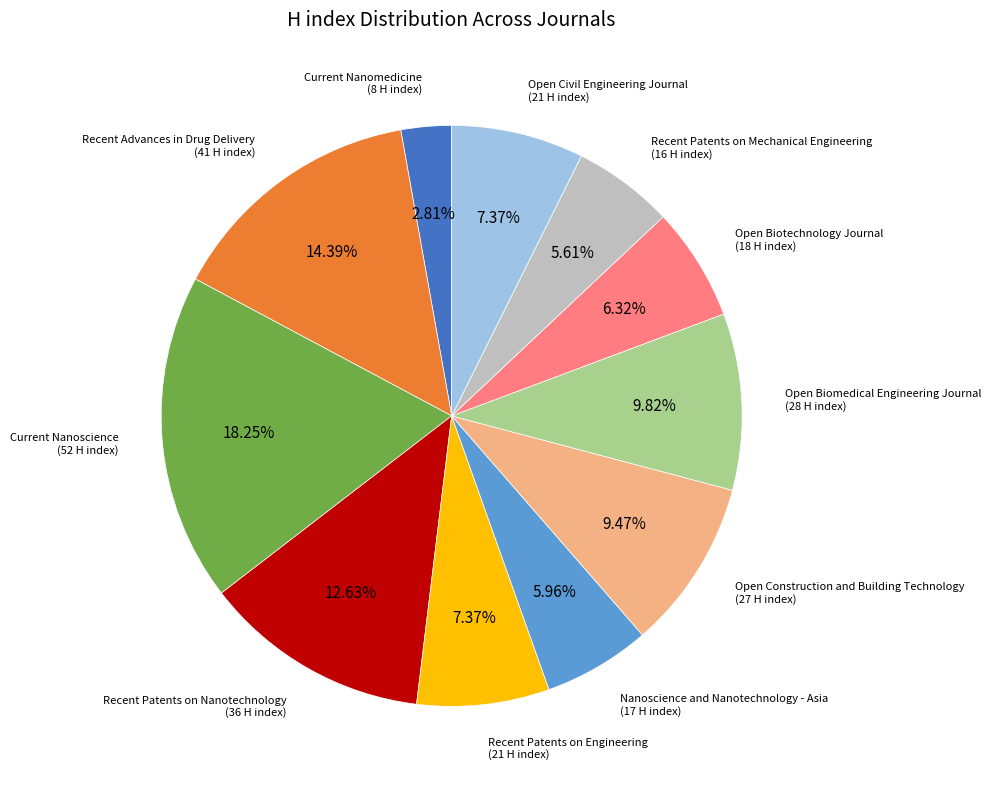

Which has a higher value, Open Biomedical Engineering Journal or Current Nanoscience?

Current Nanoscience